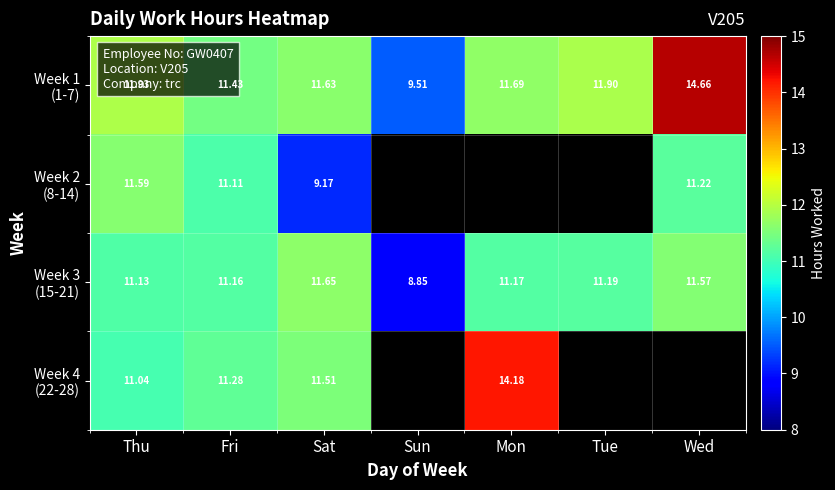

The value of Week 3 (15-21) at Sat is 15.5. True or false?

False